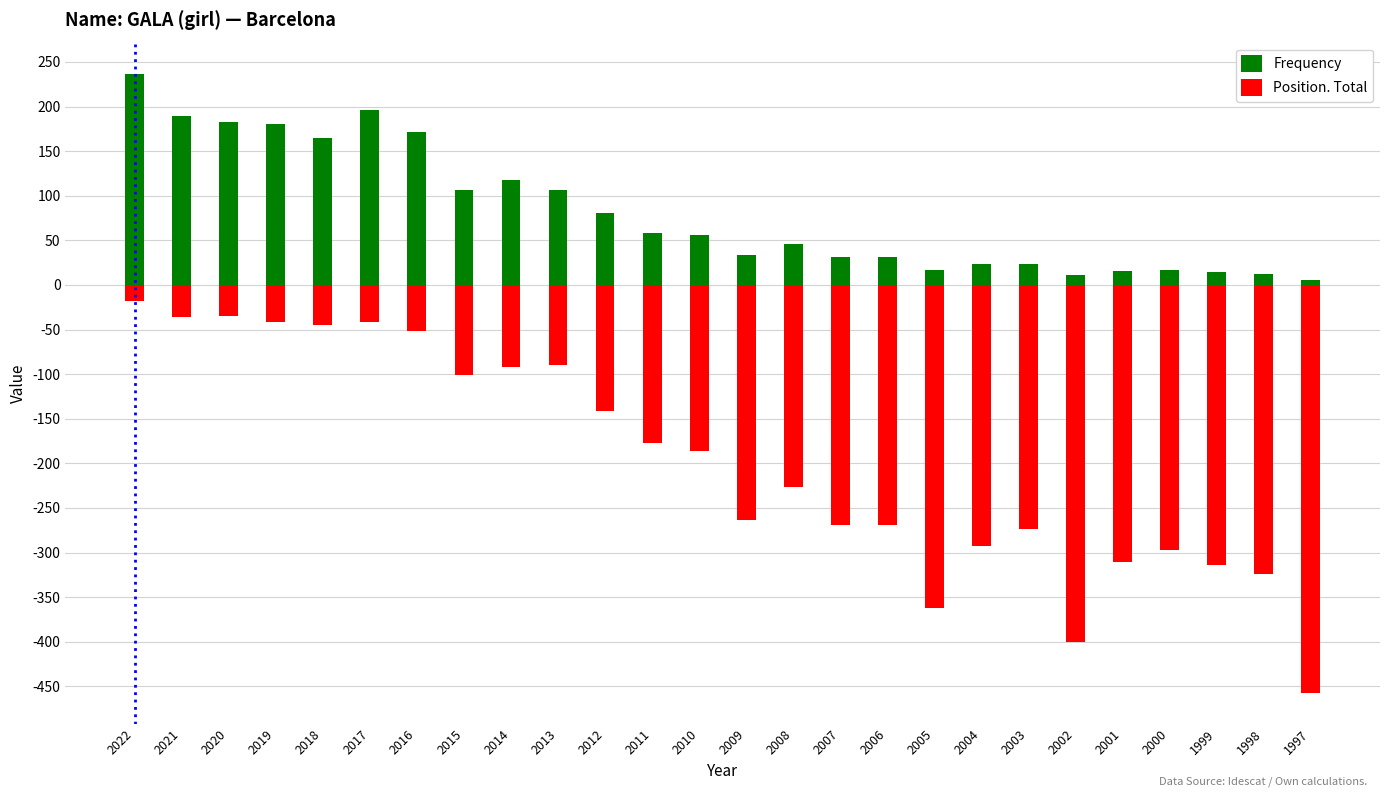

What is the value of the Position. Total bar at the 14th from the left?

-264